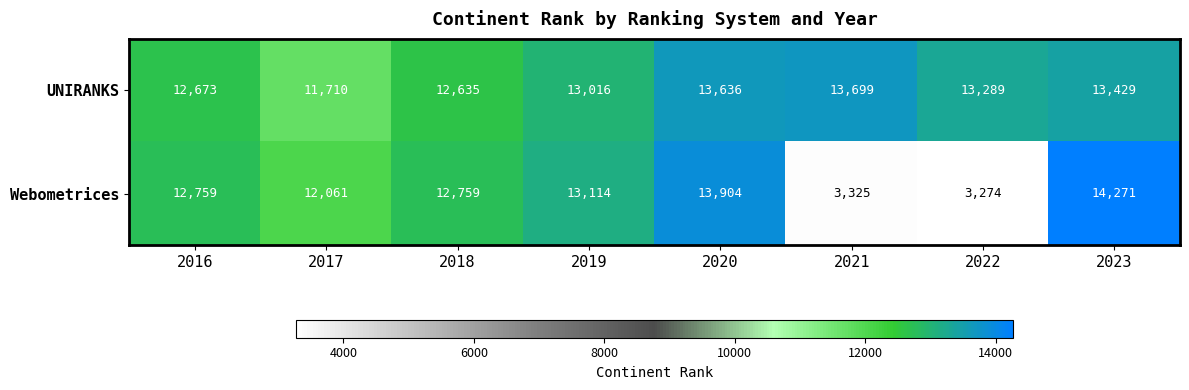

How many data points in UNIRANKS are less than 13289?

4